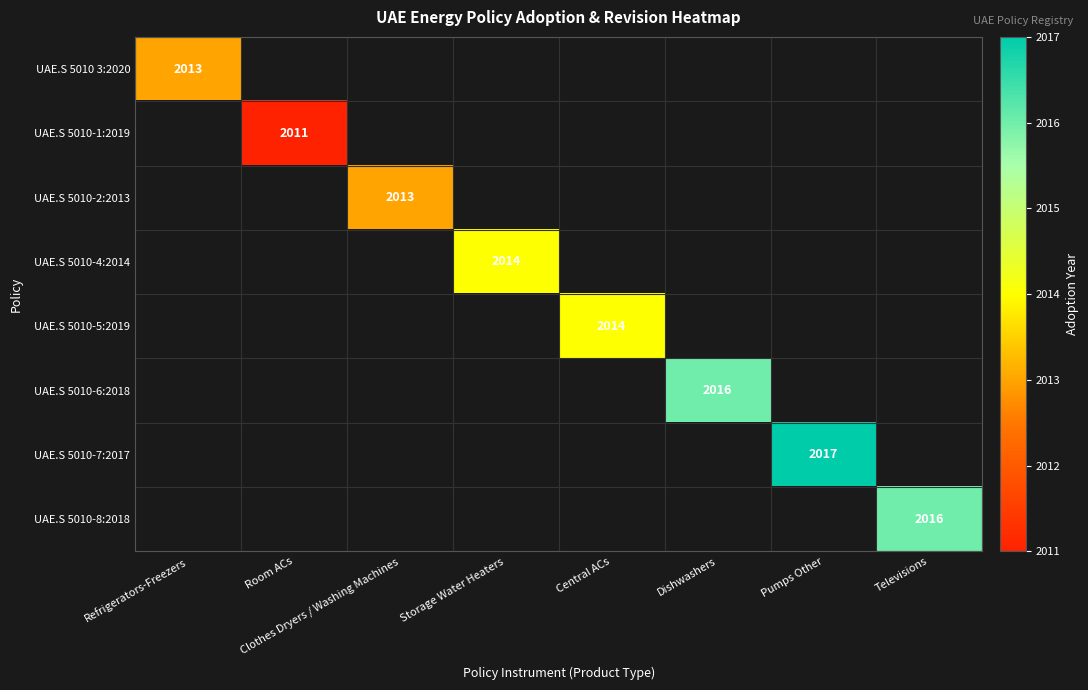

At how many categories does at least one series exceed 2011?

7